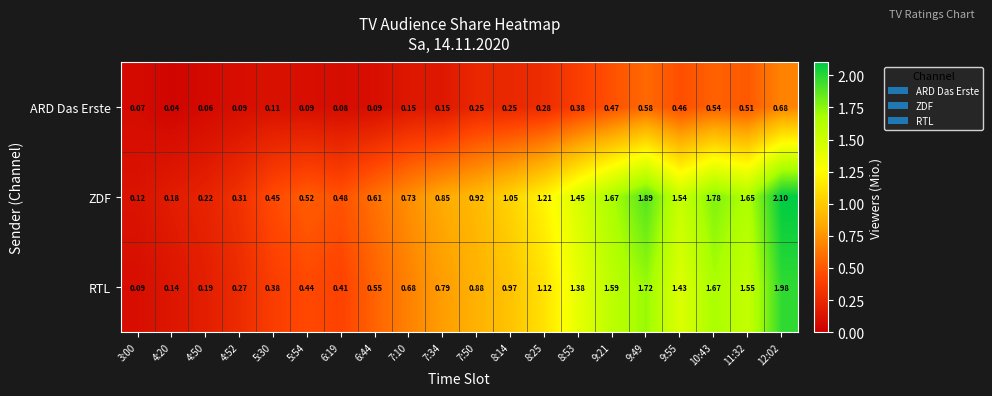

At how many categories does at least one series exceed 0?

20